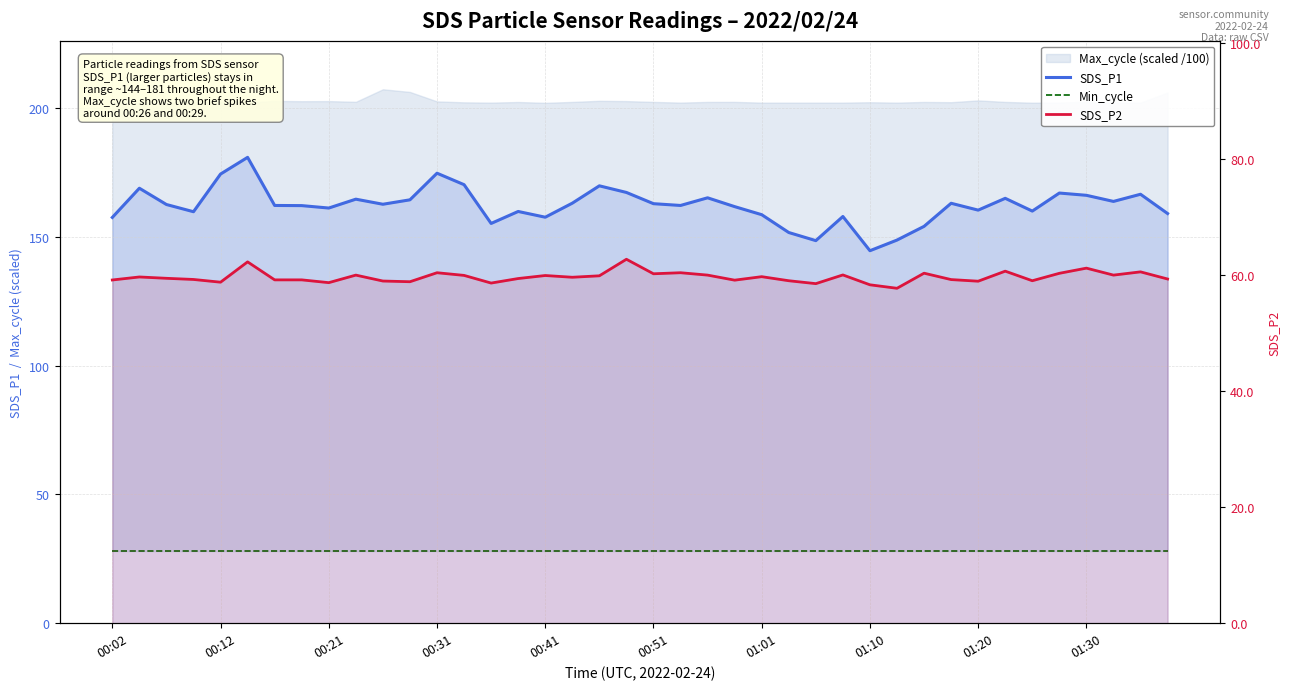

Is it true that Min_cycle equals 42.6 at 00:21?

False